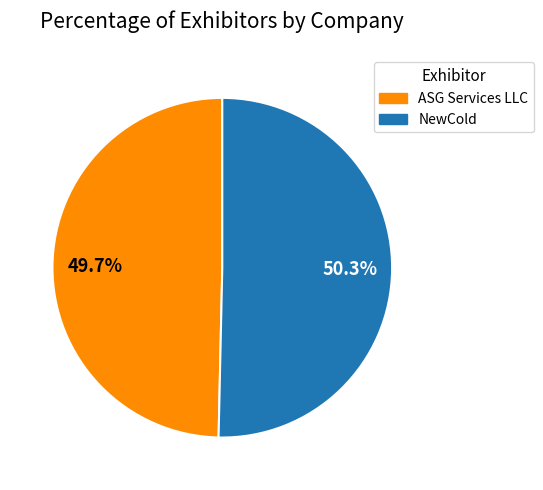

What is the largest slice in the pie chart?

NewCold